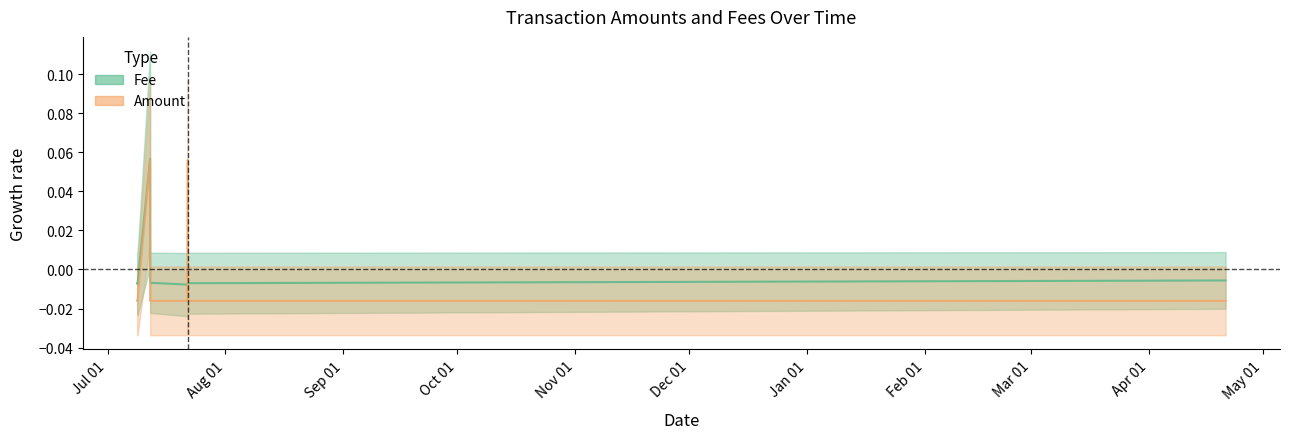

At which category is the sum across all series the highest?

2021-07-12 04:51:05